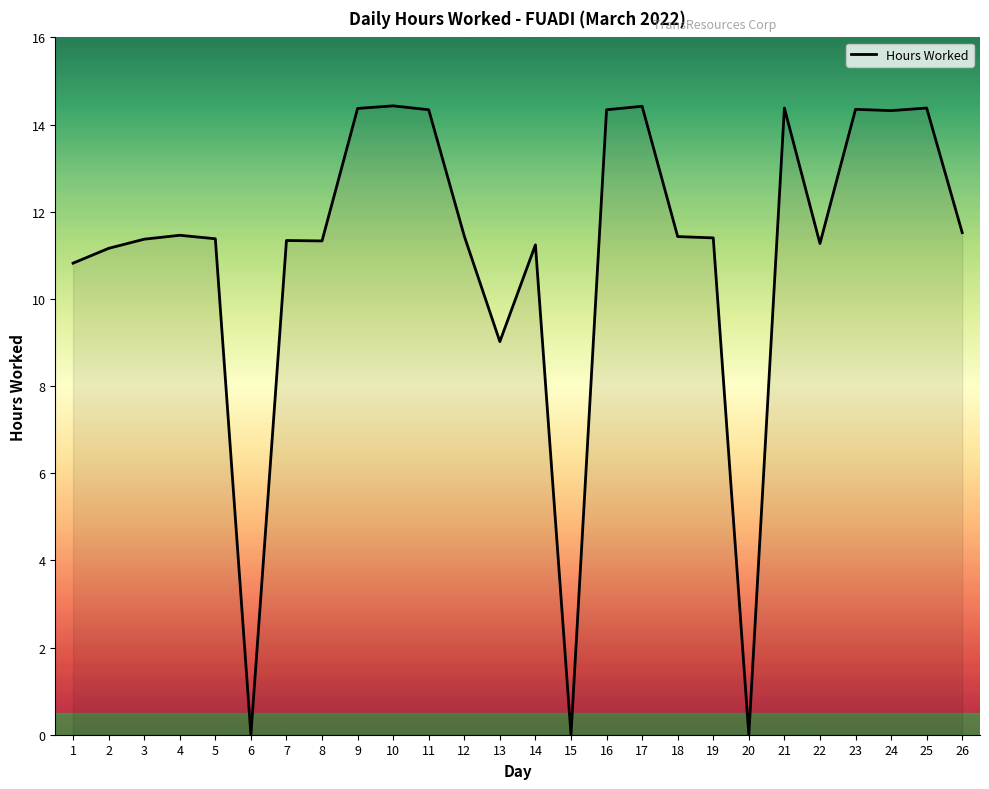

What is the difference between the values at 16 and 14?

3.1